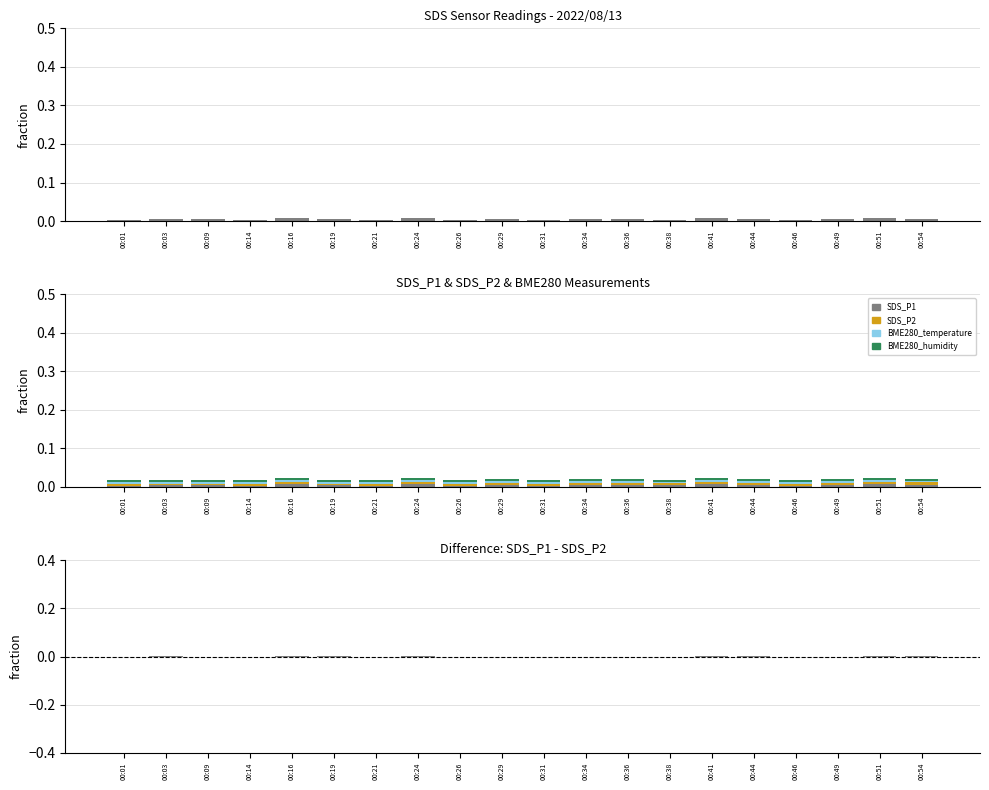

True or false: BME280_temperature has a value of 0.0 at 00:19.

True